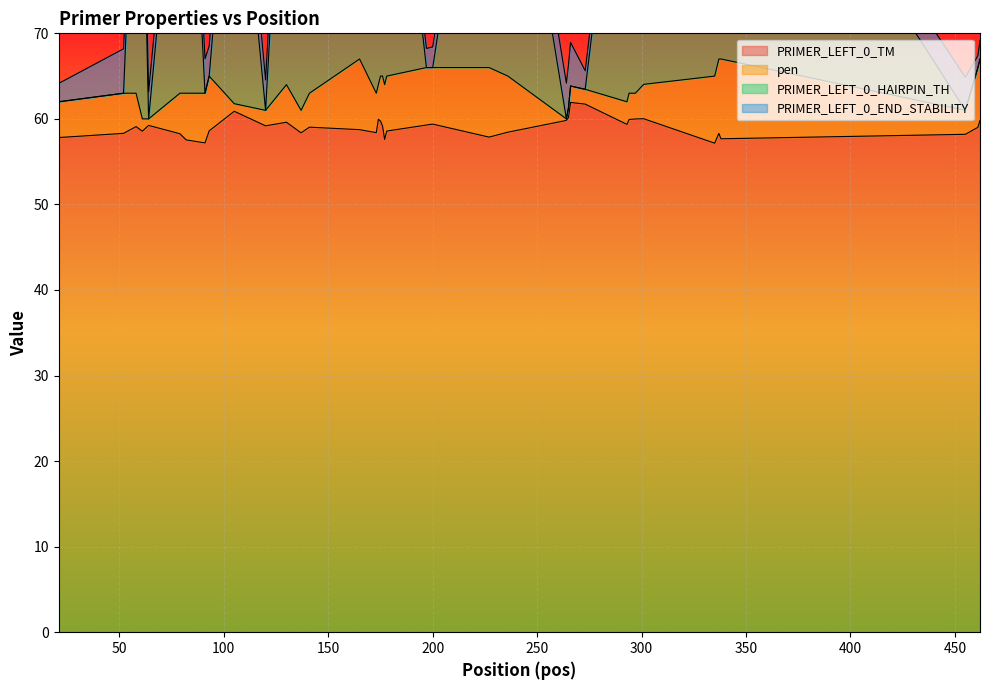

What is the minimum value for PRIMER_LEFT_0_TM?

57.2